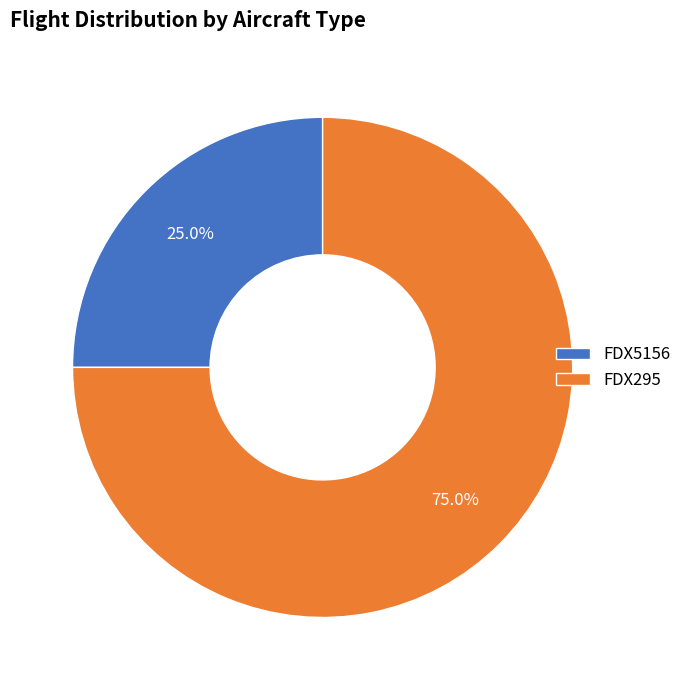

To the nearest percent, what percentage of the pie is FDX295?

75%